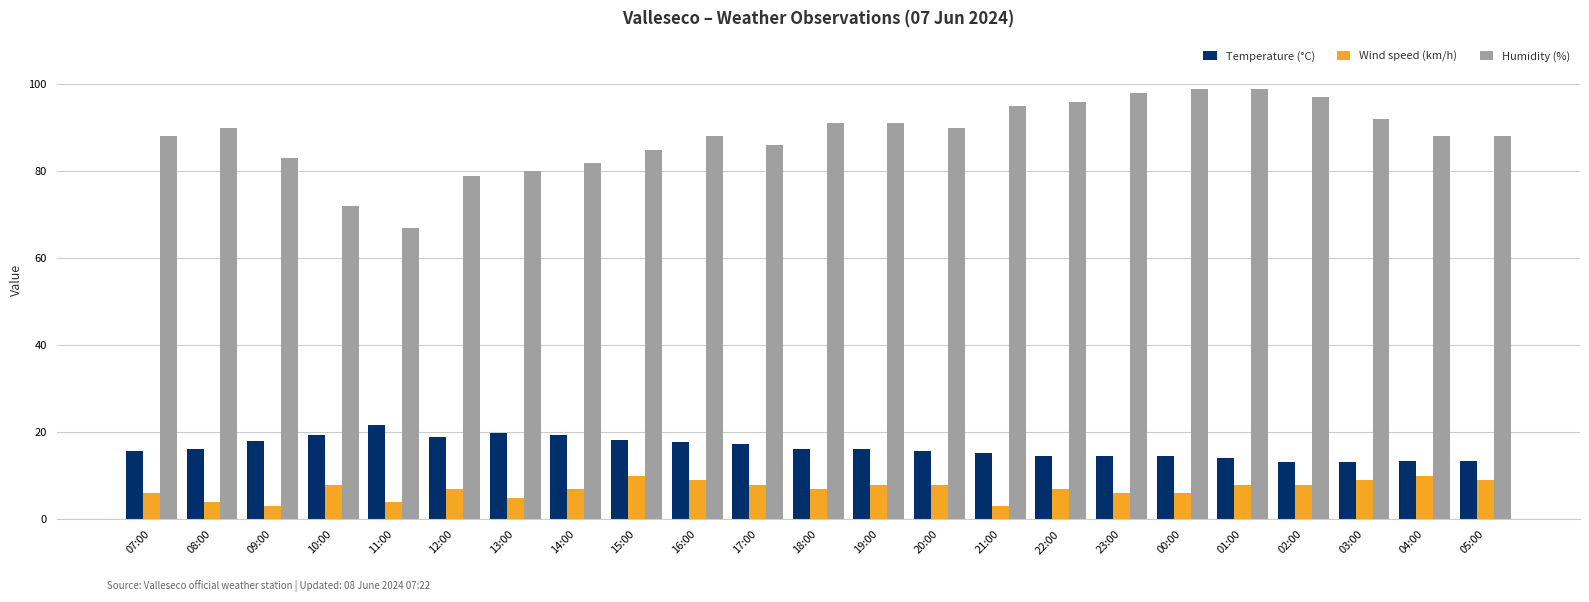

Read the Wind speed (km/h) value at 20:00.

8.0